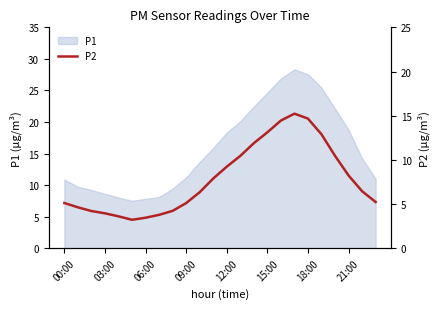

What is the lowest value of the P1 series?

7.5